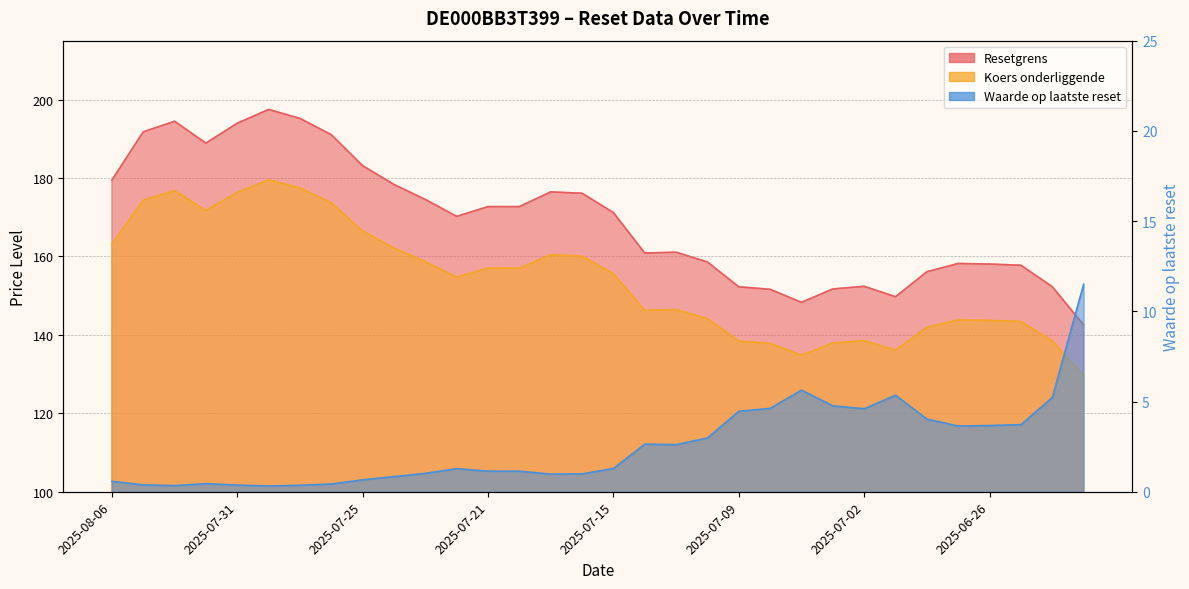

Is the value of Koers onderliggende at 2025-07-15 greater than the value of Resetgrens at 2025-07-09?

Yes